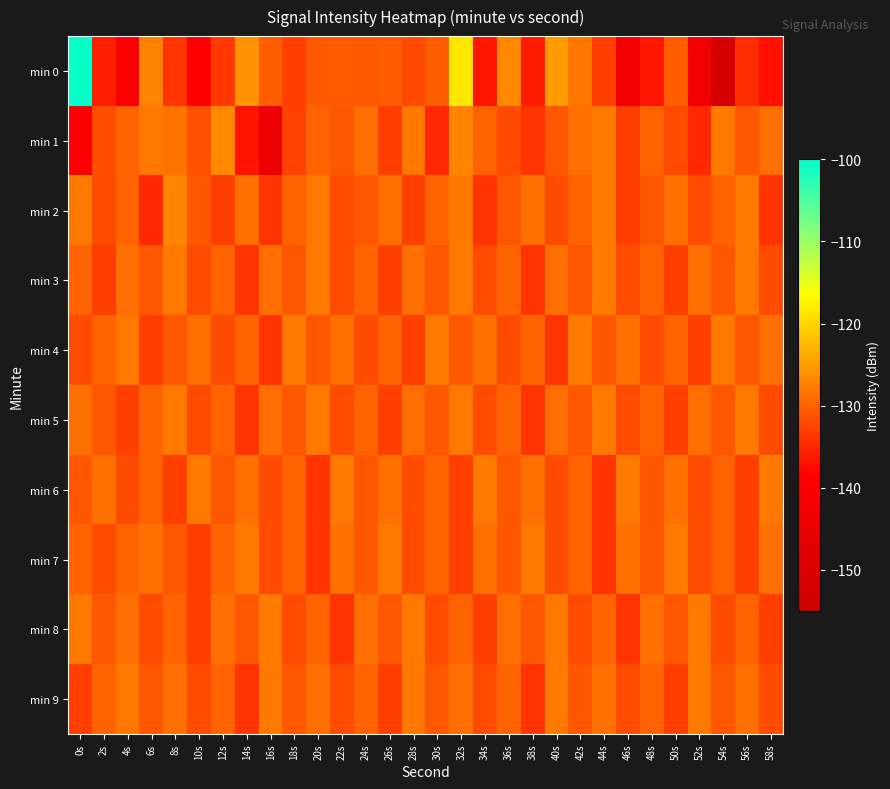

Reading left to right, what are all the values shown in this chart?

min 0: 0s=-100.5	2s=-135.9	4s=-139.4	6s=-127.2	8s=-133.9	10s=-138.4	12s=-133.5	14s=-125.9	16s=-130.4	18s=-133.0	20s=-130.8	22s=-130.6	24s=-130.7	26s=-130.5	28s=-132.1	30s=-130.3	32s=-118.6	34s=-136.6	36s=-126.7	38s=-136.1	40s=-125.0	42s=-128.3	44s=-133.1	46s=-142.4	48s=-136.6	50s=-130.4	52s=-142.9	54s=-151.3	56s=-134.7	58s=-137.0
min 1: 0s=-139.8	2s=-131.8	4s=-130.1	6s=-128.0	8s=-128.6	10s=-131.4	12s=-126.5	14s=-136.9	16s=-144.3	18s=-132.8	20s=-130.0	22s=-131.0	24s=-129.0	26s=-133.0	28s=-128.0	30s=-135.0	32s=-127.0	34s=-130.0	36s=-132.0	38s=-134.0	40s=-131.0	42s=-129.0	44s=-128.0	46s=-133.0	48s=-130.0	50s=-132.0	52s=-135.0	54s=-128.0	56s=-131.0	58s=-129.0
min 2: 0s=-128.0	2s=-132.0	4s=-130.0	6s=-135.0	8s=-127.0	10s=-131.0	12s=-133.0	14s=-129.0	16s=-134.0	18s=-130.0	20s=-128.0	22s=-132.0	24s=-131.0	26s=-129.0	28s=-133.0	30s=-130.0	32s=-128.0	34s=-134.0	36s=-131.0	38s=-129.0	40s=-132.0	42s=-130.0	44s=-128.0	46s=-133.0	48s=-131.0	50s=-129.0	52s=-132.0	54s=-130.0	56s=-128.0	58s=-134.0
min 3: 0s=-130.0	2s=-133.0	4s=-129.0	6s=-131.0	8s=-128.0	10s=-132.0	12s=-130.0	14s=-134.0	16s=-129.0	18s=-131.0	20s=-128.0	22s=-132.0	24s=-130.0	26s=-133.0	28s=-129.0	30s=-131.0	32s=-128.0	34s=-132.0	36s=-130.0	38s=-134.0	40s=-129.0	42s=-131.0	44s=-128.0	46s=-132.0	48s=-130.0	50s=-133.0	52s=-129.0	54s=-131.0	56s=-128.0	58s=-132.0
min 4: 0s=-132.0	2s=-130.0	4s=-128.0	6s=-133.0	8s=-131.0	10s=-129.0	12s=-132.0	14s=-130.0	16s=-134.0	18s=-128.0	20s=-131.0	22s=-129.0	24s=-132.0	26s=-130.0	28s=-133.0	30s=-128.0	32s=-131.0	34s=-129.0	36s=-132.0	38s=-130.0	40s=-134.0	42s=-128.0	44s=-131.0	46s=-129.0	48s=-132.0	50s=-130.0	52s=-133.0	54s=-128.0	56s=-131.0	58s=-129.0
min 5: 0s=-129.0	2s=-131.0	4s=-133.0	6s=-130.0	8s=-128.0	10s=-132.0	12s=-130.0	14s=-134.0	16s=-129.0	18s=-131.0	20s=-128.0	22s=-132.0	24s=-130.0	26s=-133.0	28s=-129.0	30s=-131.0	32s=-128.0	34s=-132.0	36s=-130.0	38s=-134.0	40s=-129.0	42s=-131.0	44s=-128.0	46s=-132.0	48s=-130.0	50s=-133.0	52s=-129.0	54s=-131.0	56s=-128.0	58s=-132.0
min 6: 0s=-131.0	2s=-129.0	4s=-132.0	6s=-130.0	8s=-133.0	10s=-128.0	12s=-131.0	14s=-129.0	16s=-132.0	18s=-130.0	20s=-134.0	22s=-128.0	24s=-131.0	26s=-129.0	28s=-132.0	30s=-130.0	32s=-133.0	34s=-128.0	36s=-131.0	38s=-129.0	40s=-132.0	42s=-130.0	44s=-134.0	46s=-128.0	48s=-131.0	50s=-129.0	52s=-132.0	54s=-130.0	56s=-133.0	58s=-128.0
min 7: 0s=-130.0	2s=-132.0	4s=-130.0	6s=-129.0	8s=-131.0	10s=-133.0	12s=-130.0	14s=-128.0	16s=-132.0	18s=-130.0	20s=-134.0	22s=-129.0	24s=-131.0	26s=-128.0	28s=-132.0	30s=-130.0	32s=-133.0	34s=-129.0	36s=-131.0	38s=-128.0	40s=-132.0	42s=-130.0	44s=-134.0	46s=-129.0	48s=-131.0	50s=-128.0	52s=-132.0	54s=-130.0	56s=-133.0	58s=-129.0
min 8: 0s=-128.0	2s=-131.0	4s=-129.0	6s=-132.0	8s=-130.0	10s=-133.0	12s=-129.0	14s=-131.0	16s=-128.0	18s=-132.0	20s=-130.0	22s=-134.0	24s=-129.0	26s=-131.0	28s=-128.0	30s=-132.0	32s=-130.0	34s=-133.0	36s=-129.0	38s=-131.0	40s=-128.0	42s=-132.0	44s=-130.0	46s=-134.0	48s=-129.0	50s=-131.0	52s=-128.0	54s=-132.0	56s=-130.0	58s=-133.0
min 9: 0s=-133.0	2s=-130.0	4s=-128.0	6s=-131.0	8s=-129.0	10s=-132.0	12s=-130.0	14s=-134.0	16s=-128.0	18s=-131.0	20s=-129.0	22s=-132.0	24s=-130.0	26s=-133.0	28s=-128.0	30s=-131.0	32s=-129.0	34s=-132.0	36s=-130.0	38s=-134.0	40s=-128.0	42s=-131.0	44s=-129.0	46s=-132.0	48s=-130.0	50s=-133.0	52s=-128.0	54s=-131.0	56s=-129.0	58s=-132.0